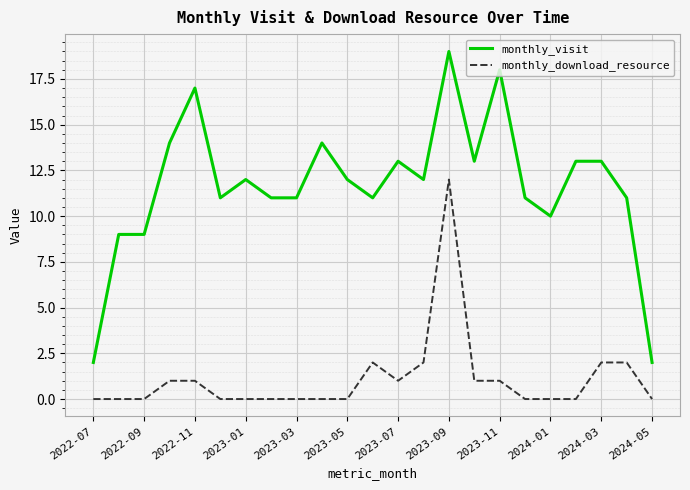

What is the maximum value for monthly_download_resource?

12